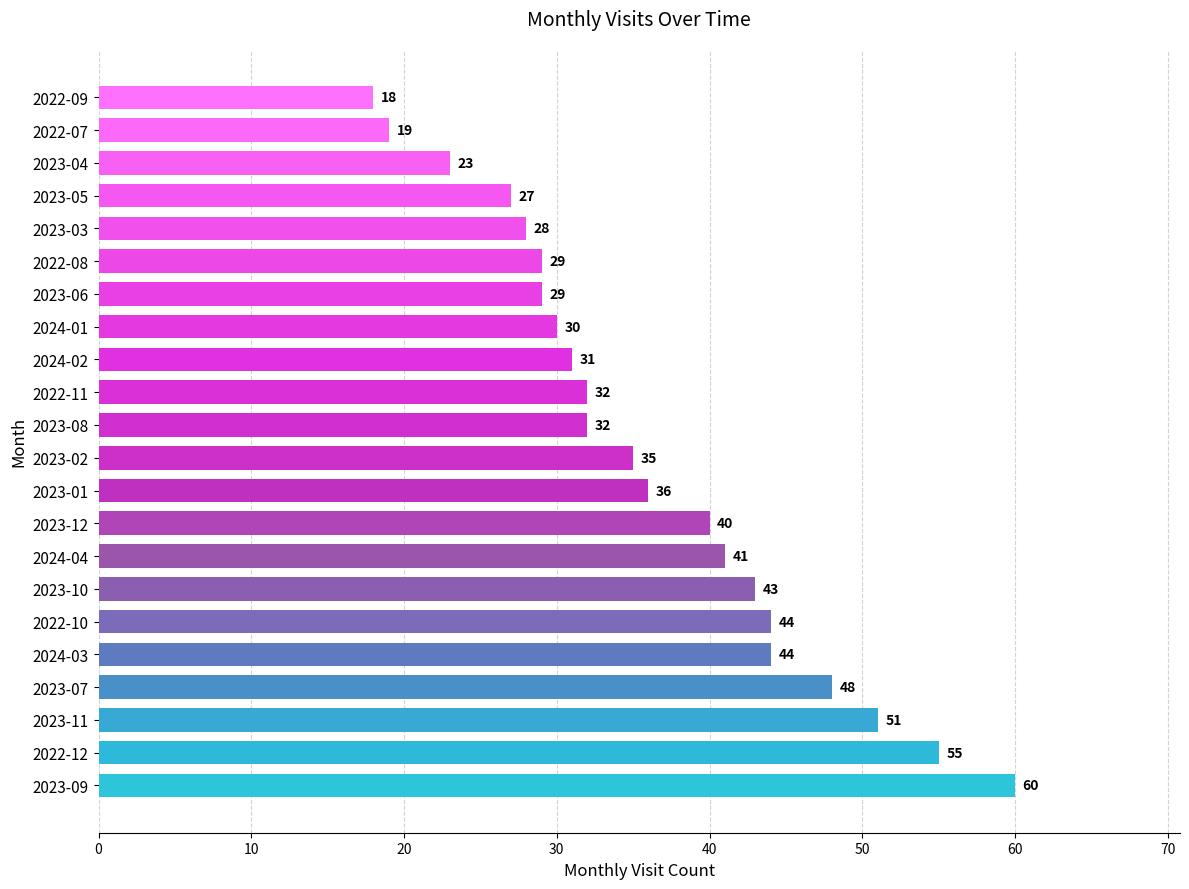

Which category has the lowest value across all series?

2022-09